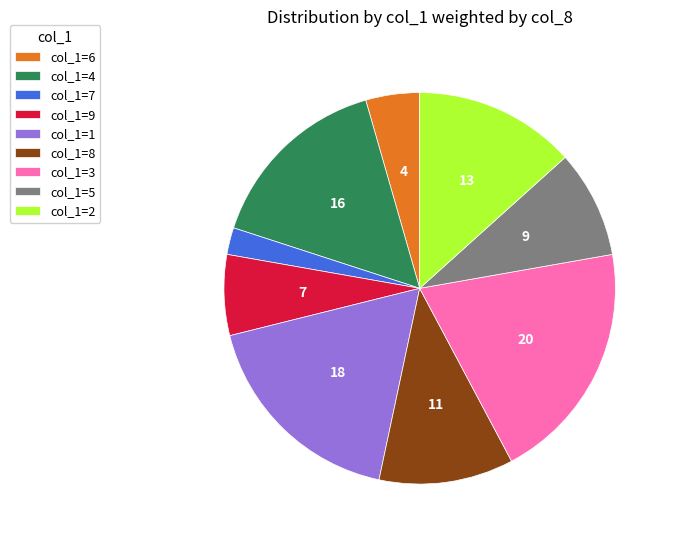

Combined, do col_1=8 and col_1=1 account for over 50%?

No